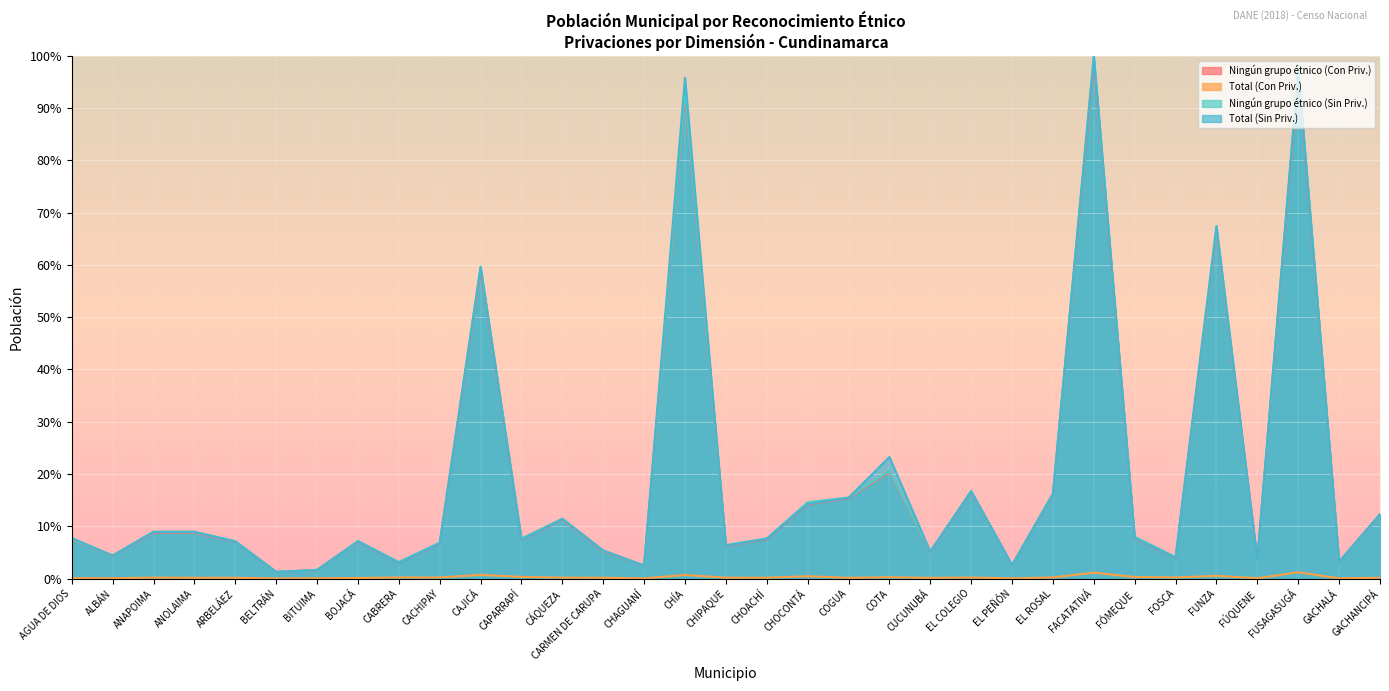

At which category does the chart reach its minimum across all series?

BELTRÁN